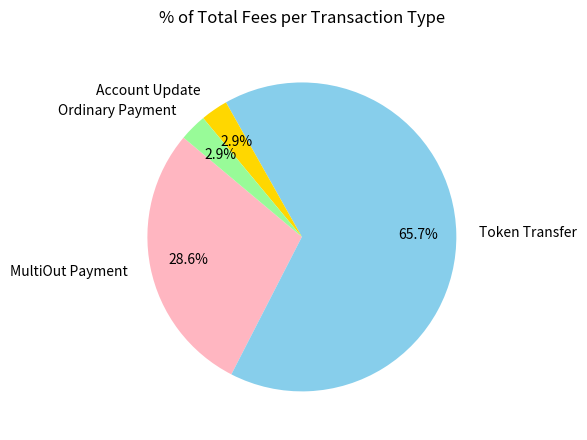

To the nearest percent, what is the average slice percentage?

25%